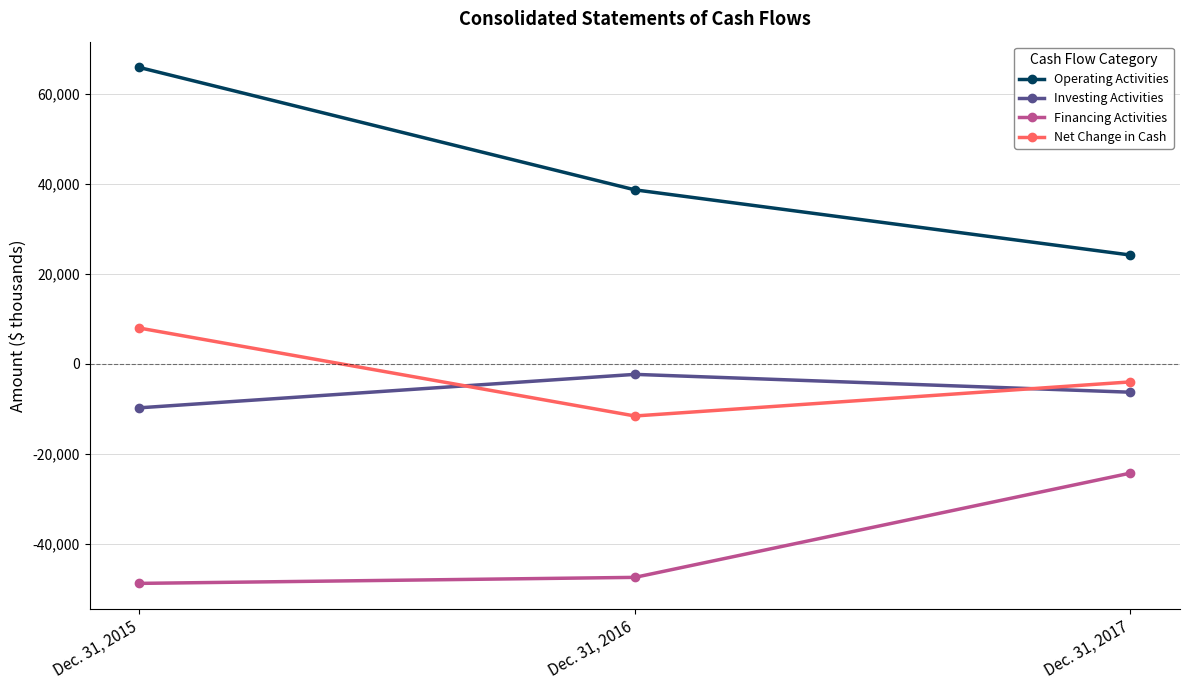

What is the greatest value displayed?

65789